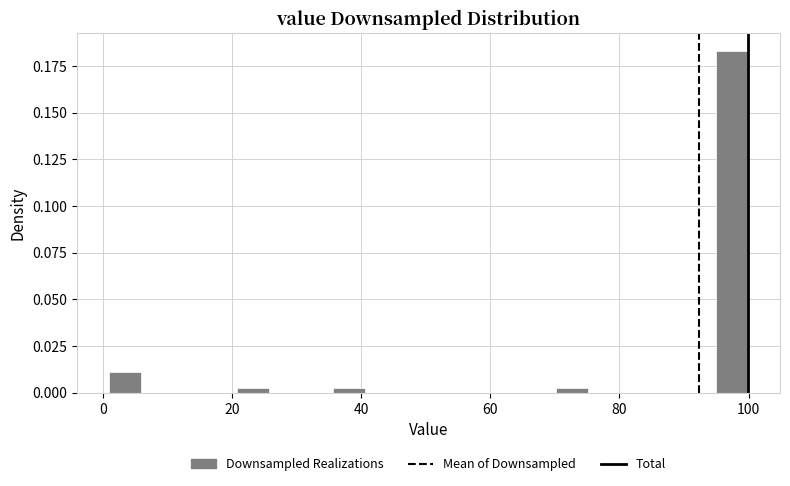

Read against the x-axis, roughly where is the centre of the tallest bar?

98